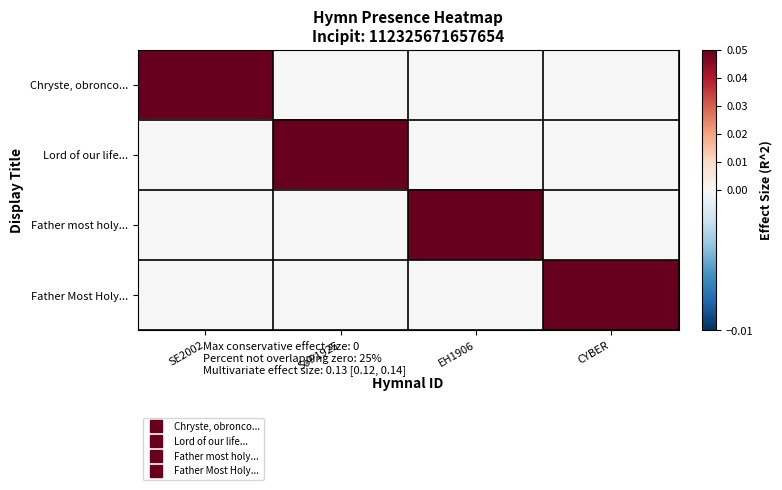

What is the maximum value shown in the chart?

1